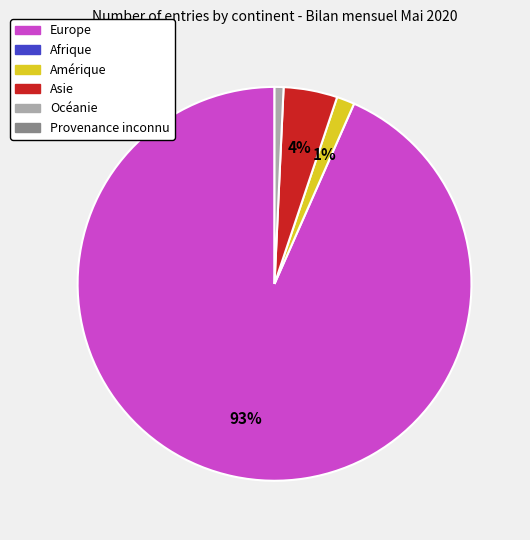

Is there any slice that represents more than half of the pie?

Yes